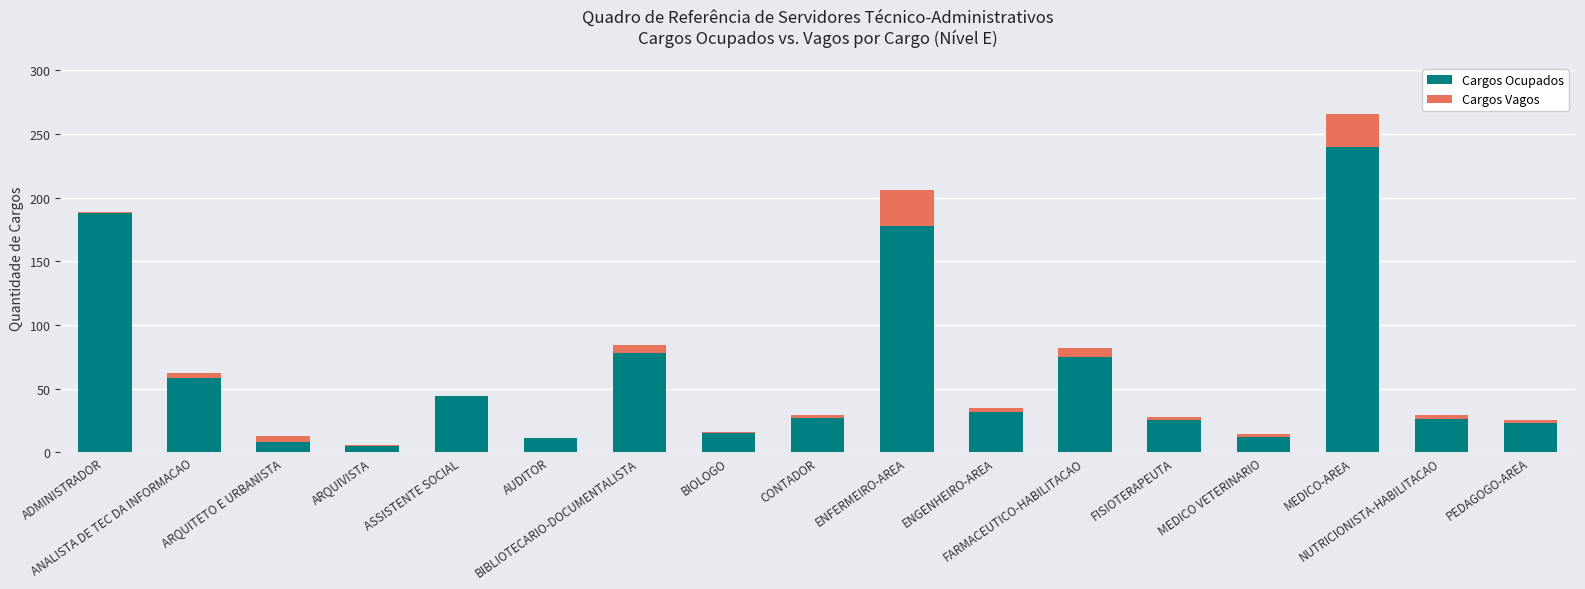

What is the value of the Cargos Ocupados bar at the 11th from the left?

32